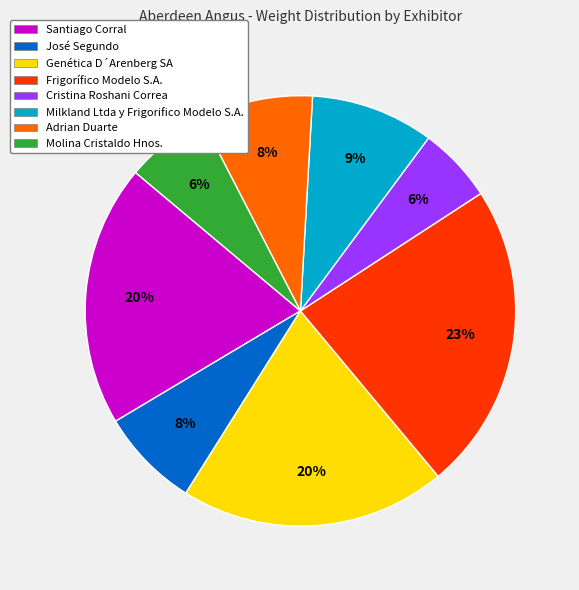

How many slices are in this pie chart?

8